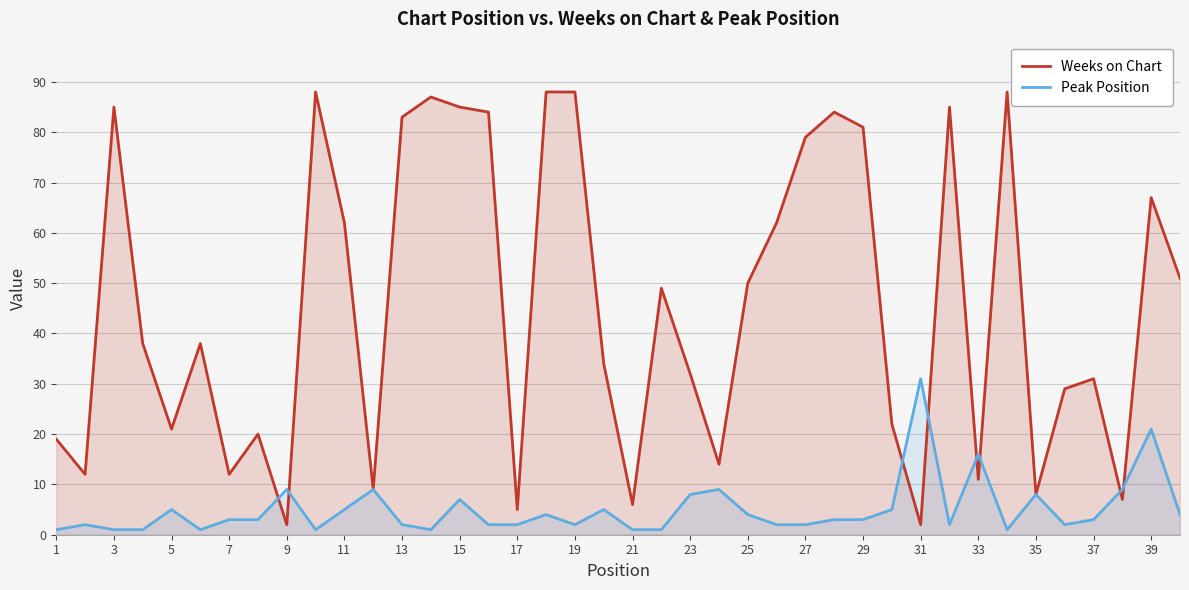

How many series are shown in this chart?

2